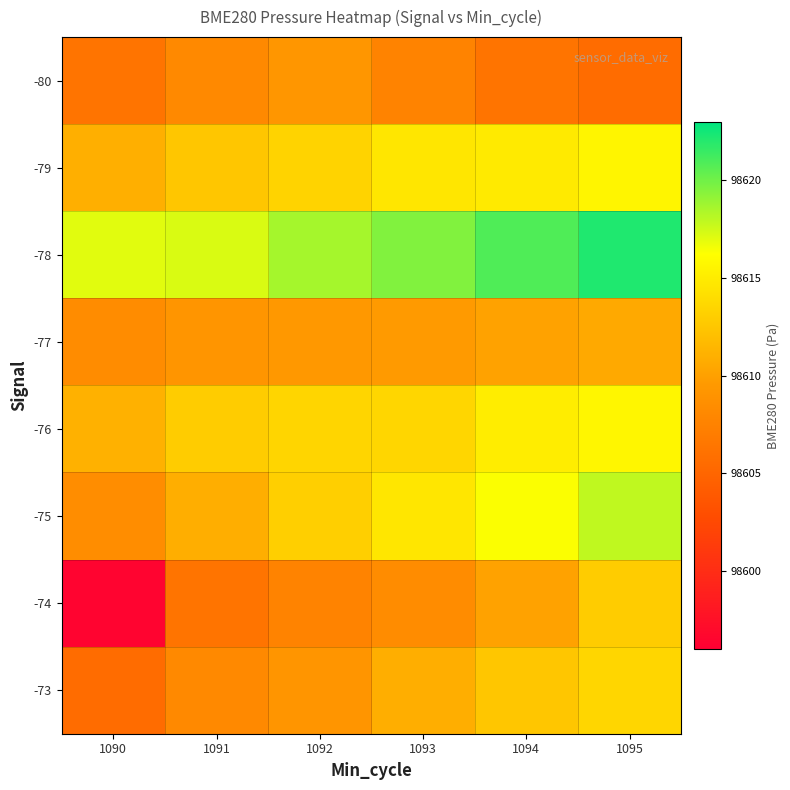

What is the difference between the highest and lowest values at 1090?

20.6